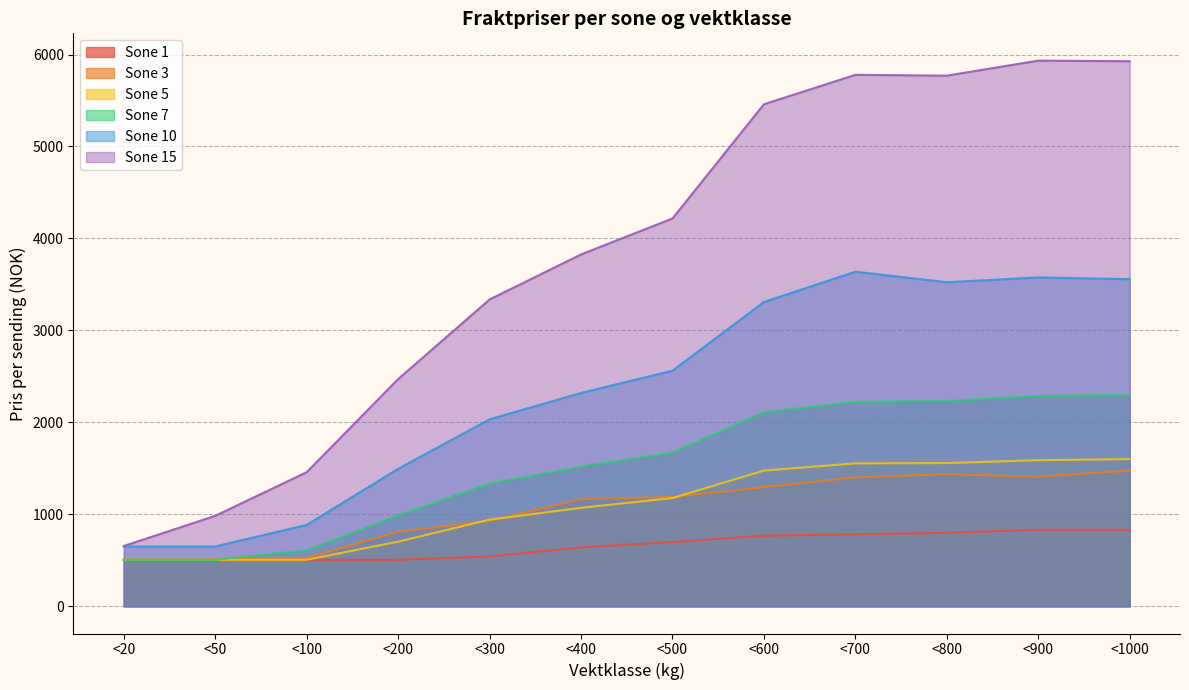

At which label is Sone 5 closest to 1052?

<400